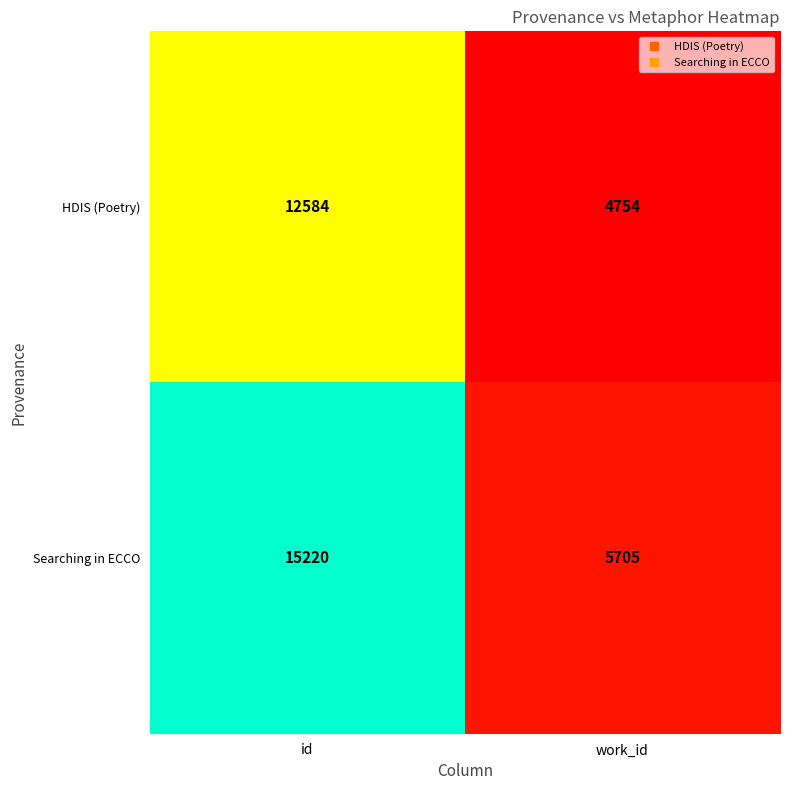

What is the approximate value of HDIS (Poetry) at id, to the nearest 100?

12600